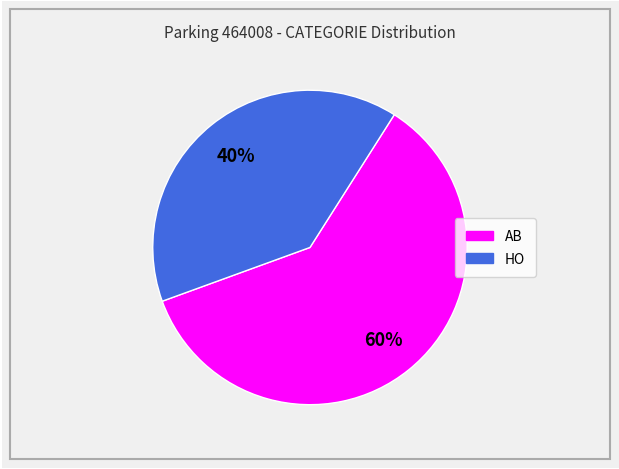

Between HO and AB, which is larger?

AB